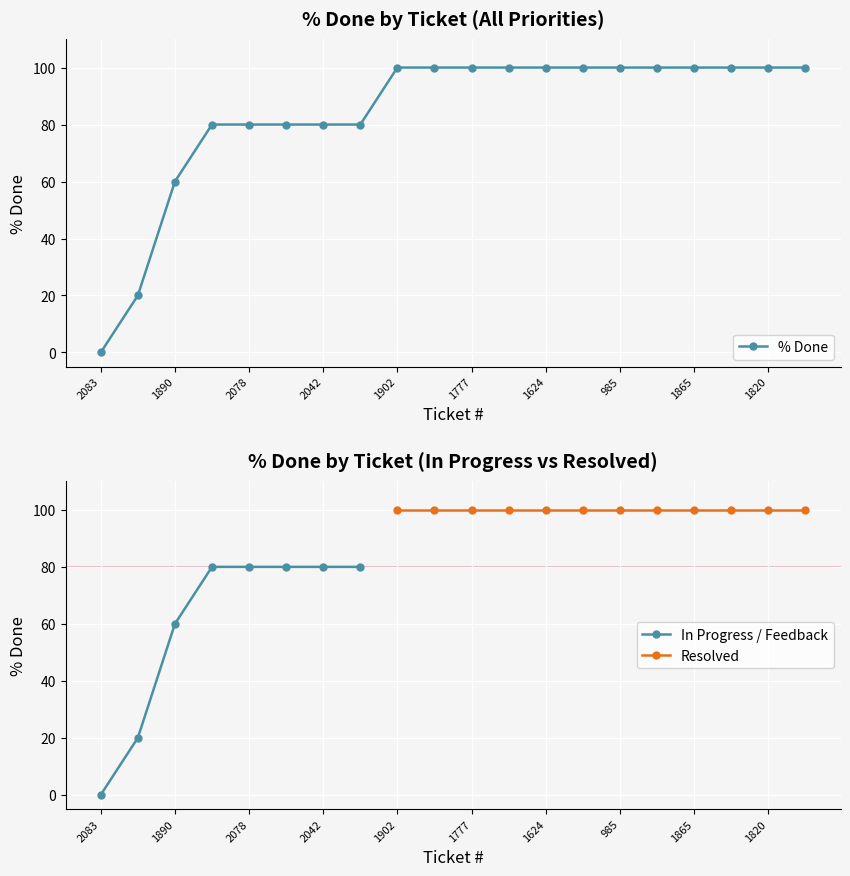

What is the value of the 4th point from the left?

80